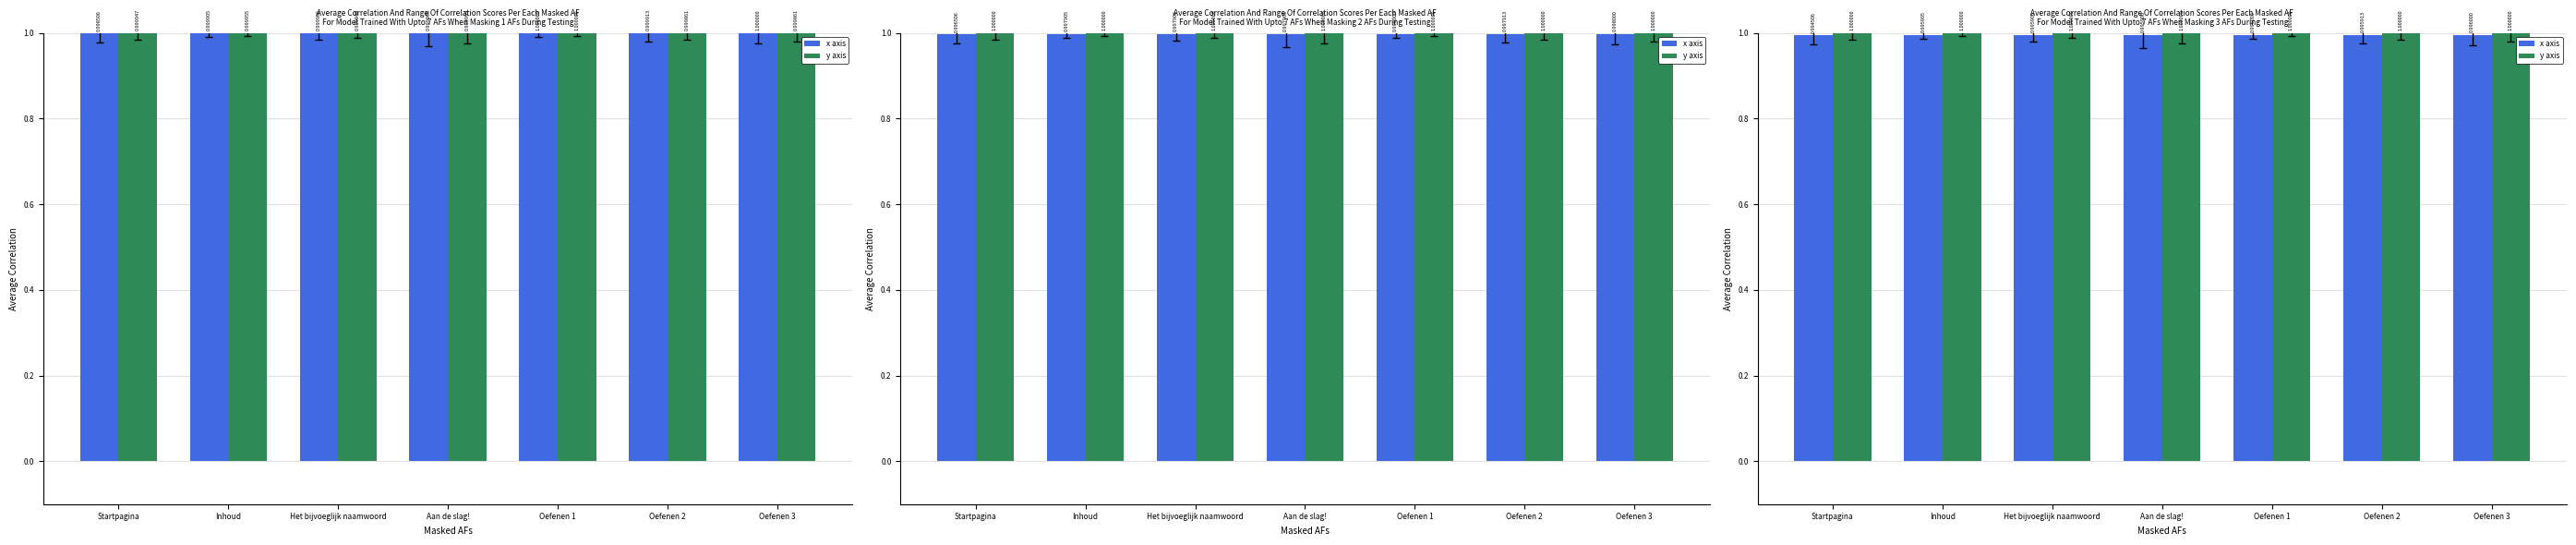

True or false: x axis has a value of 1.7 at Het bijvoeglijk naamwoord.

False